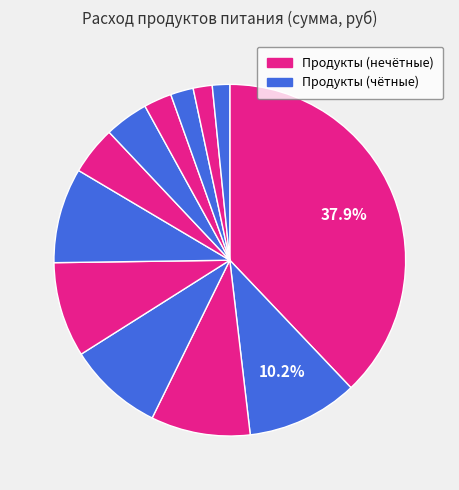

How many segments does this pie chart have?

12